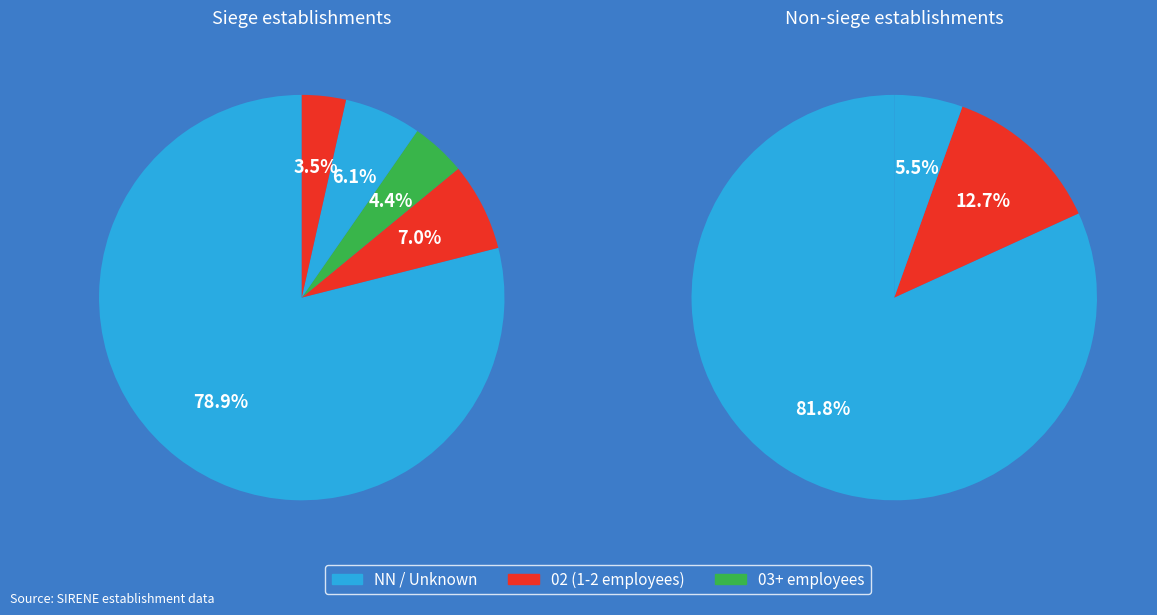

Which slice is the largest?

NN